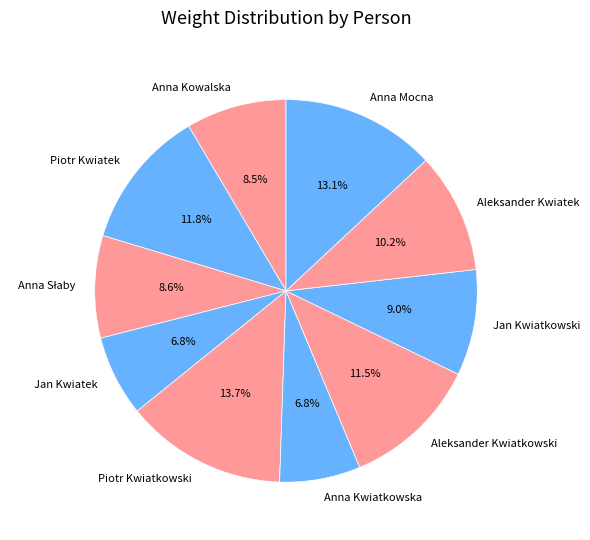

Does any single category account for the majority?

No